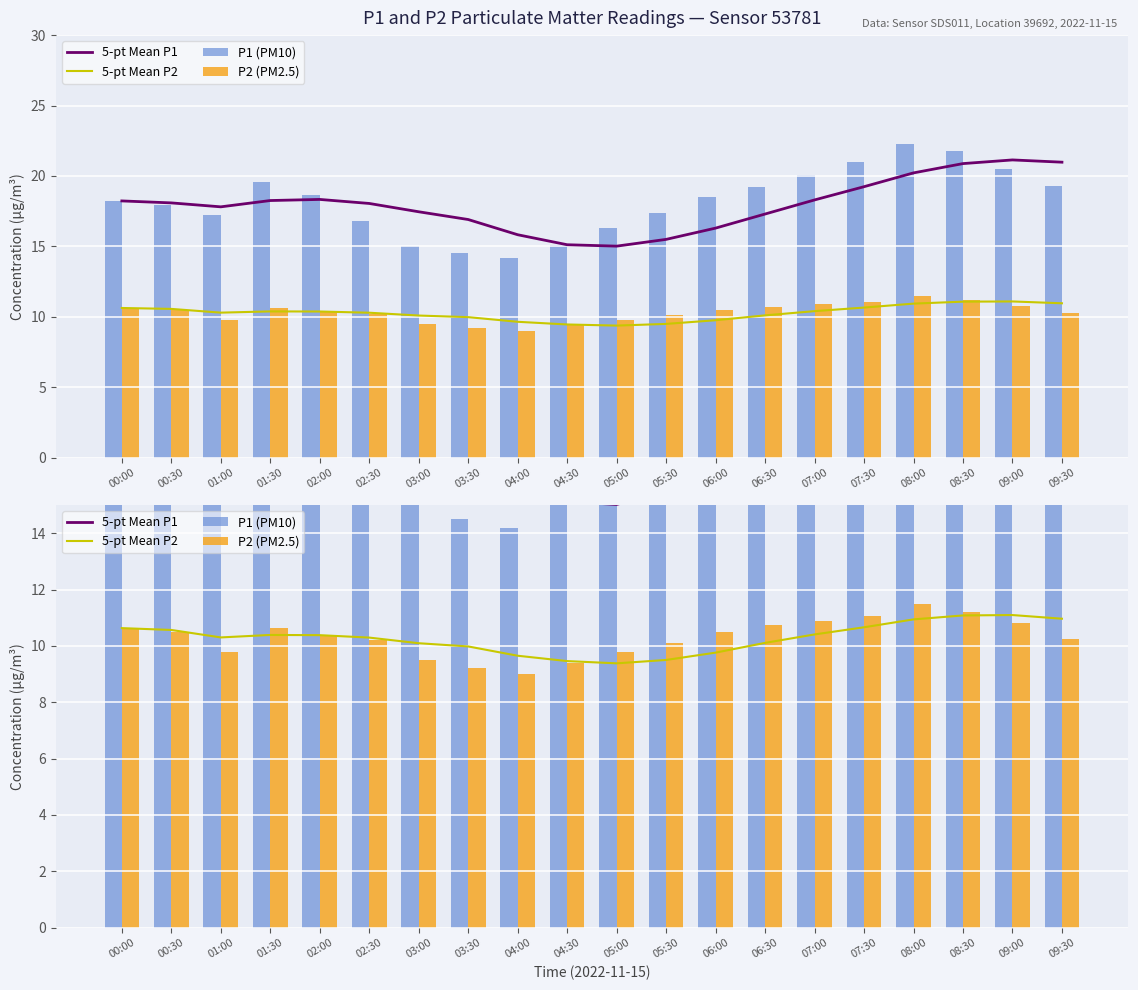

At which label is P2 (PM2.5) closest to 10?

05:30